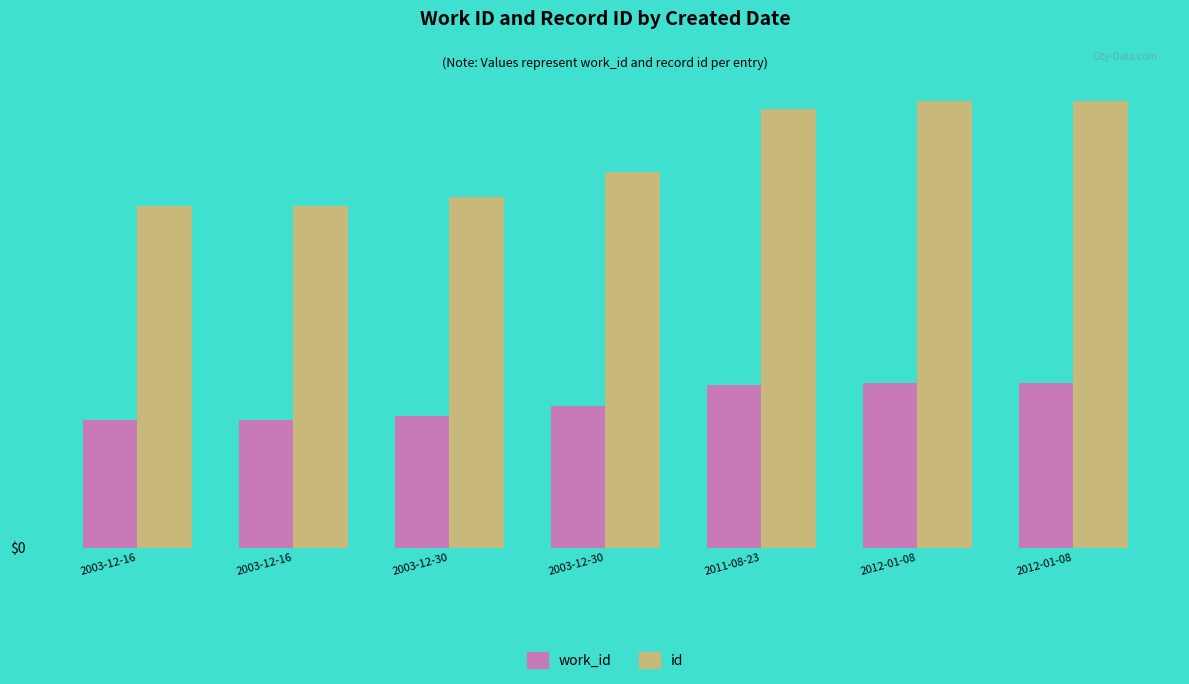

At which label does id first exceed 16333?

2011-08-23